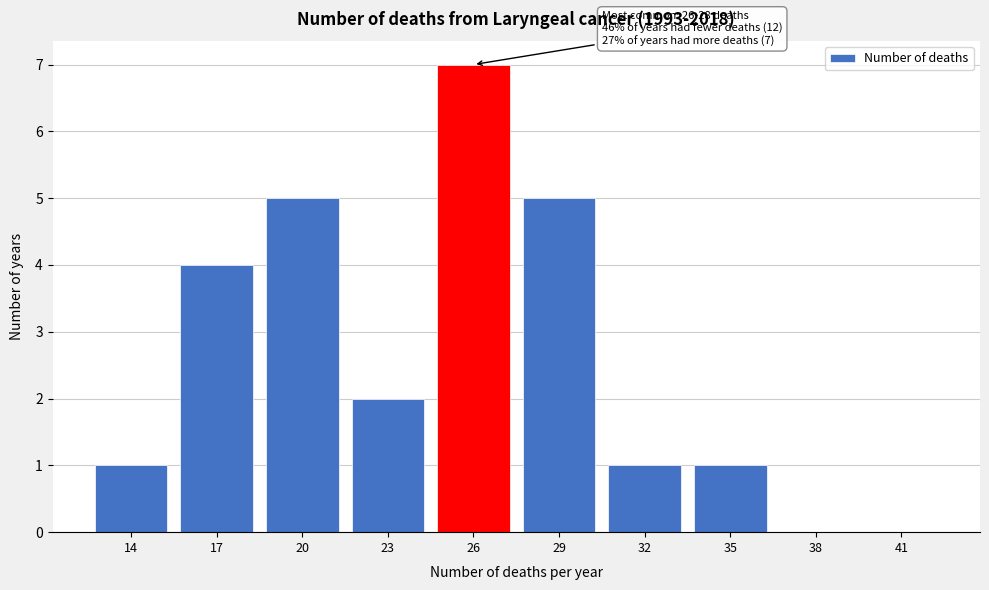

Reading left to right, transcribe all the data shown in this chart.

14=1	17=4	20=5	23=2	26=7	29=5	32=1	35=1	38=0	41=0